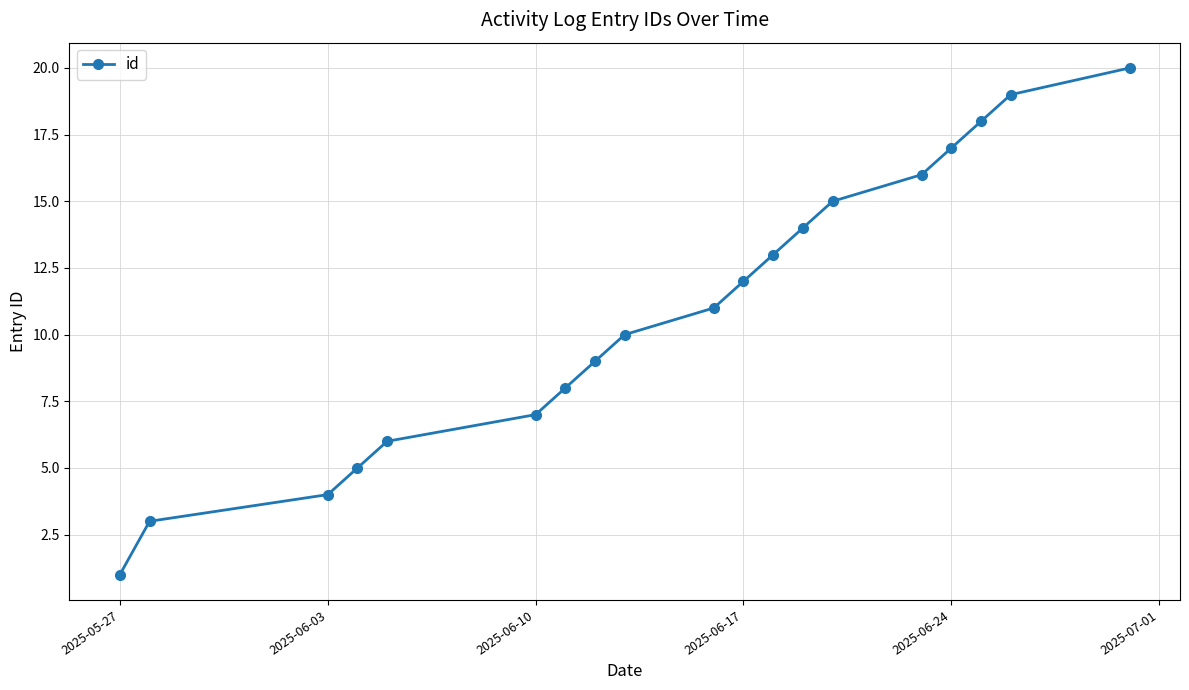

What is the sum of all values?

208